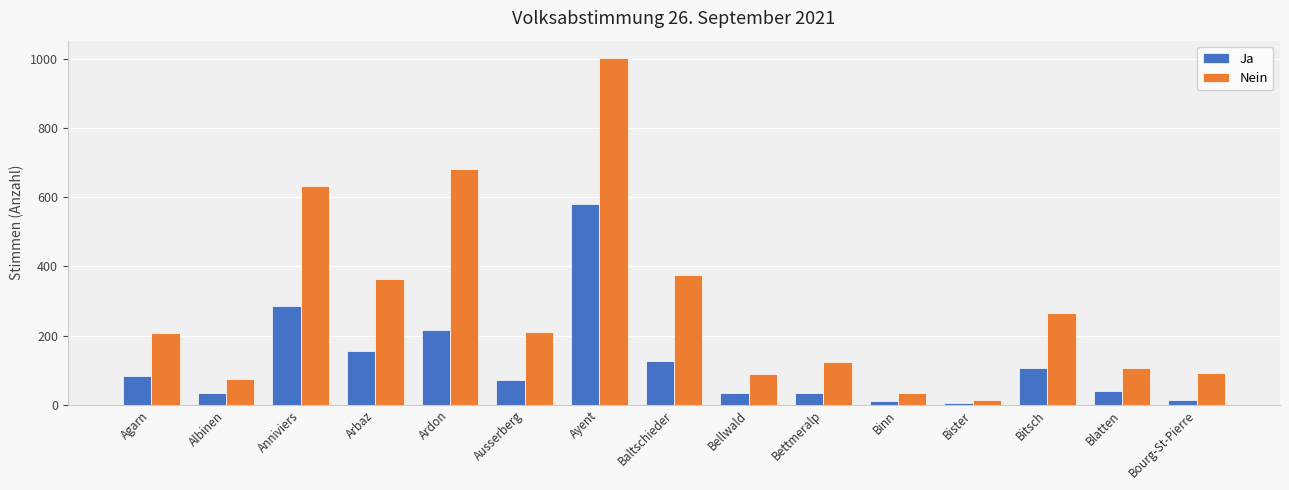

Rank the series at Bitsch from lowest to highest value.

Ja, Nein